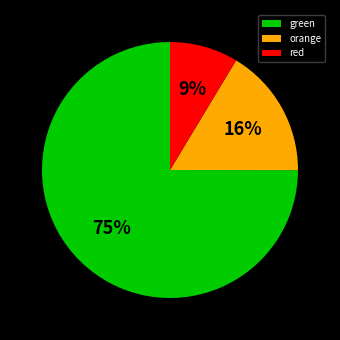

To the nearest percent, what is the average slice percentage?

33%